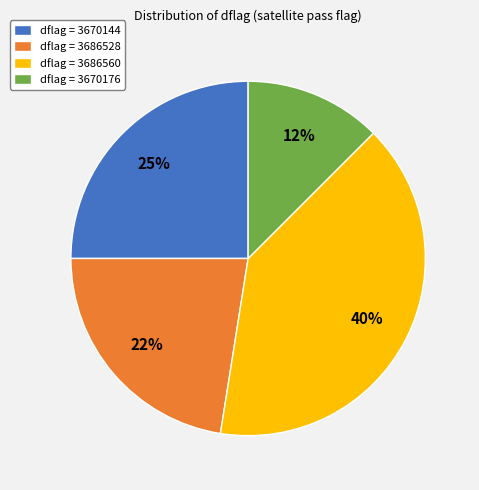

How many slices are in this pie chart?

4